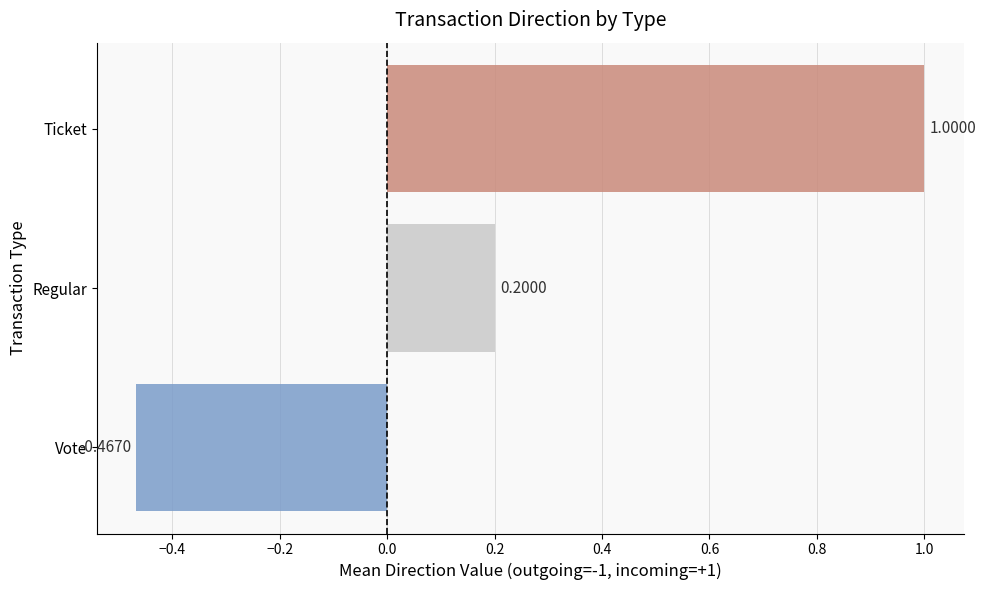

What is the spread (max minus min) of values at Regular?

1.5